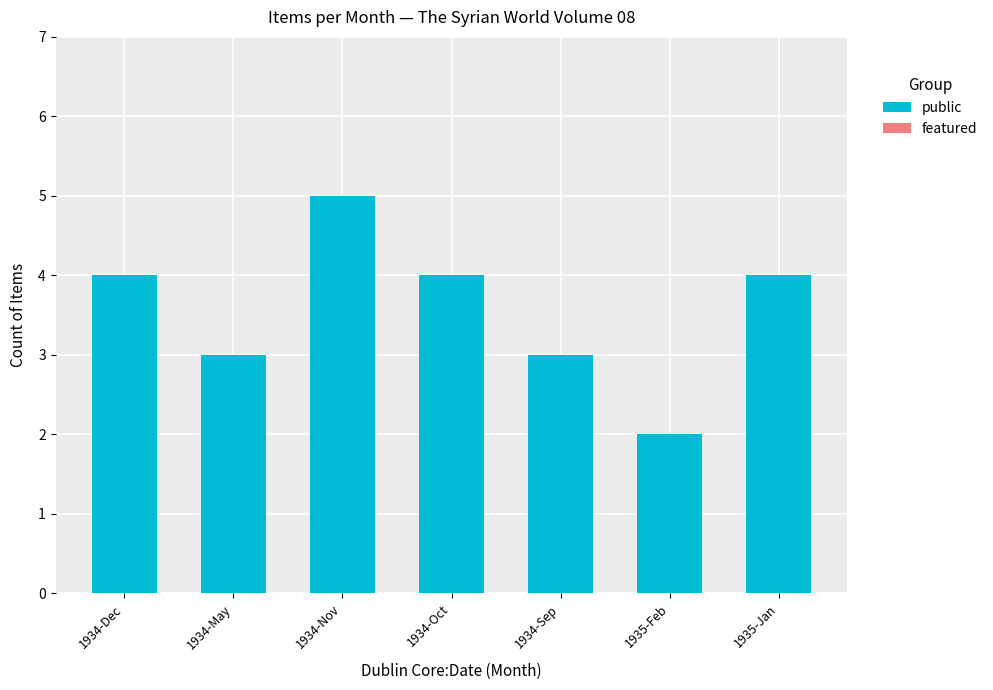

Reading right to left, extract all data points from this chart.

4	2	3	4	5	3	4